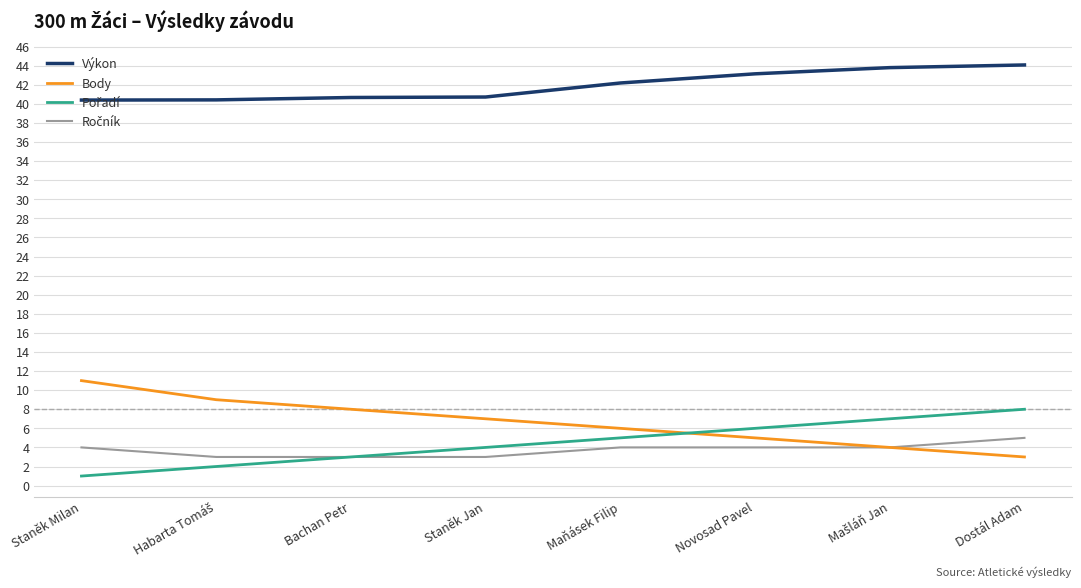

How many distinct data groups are displayed?

4